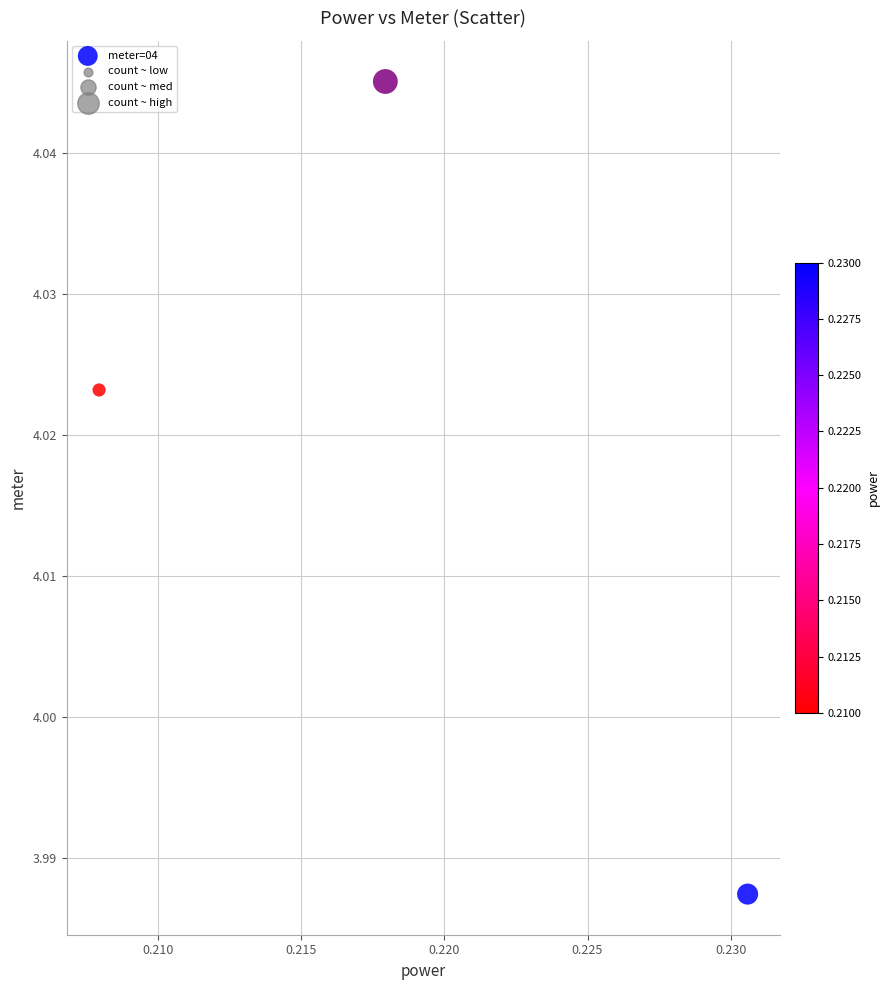

Count the number of points in this scatter plot.

3